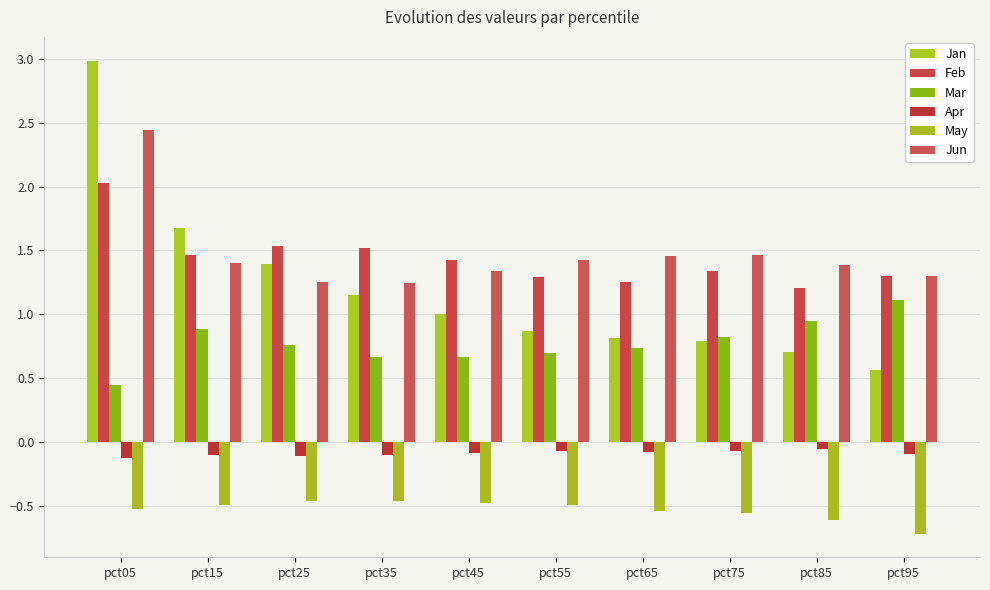

Which series has the largest range (max minus min)?

Jan